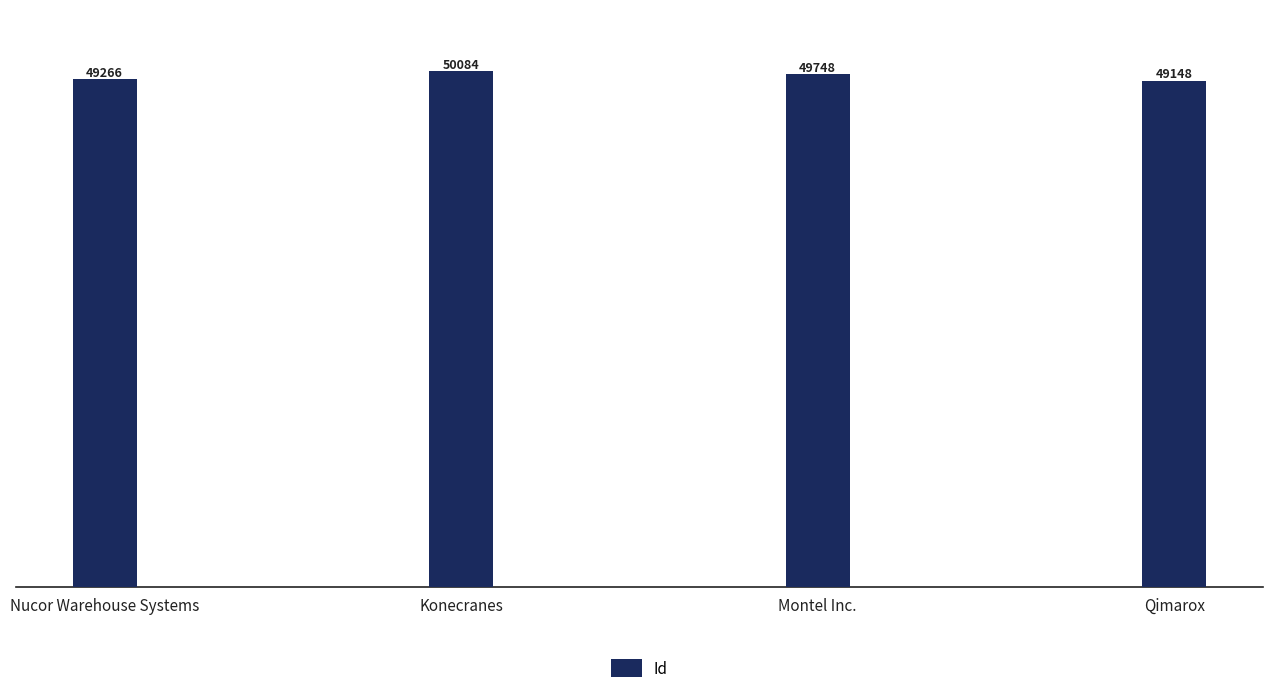

Reading left to right, transcribe all the data shown in this chart.

Nucor Warehouse Systems=49266	Konecranes=50084	Montel Inc.=49748	Qimarox=49148